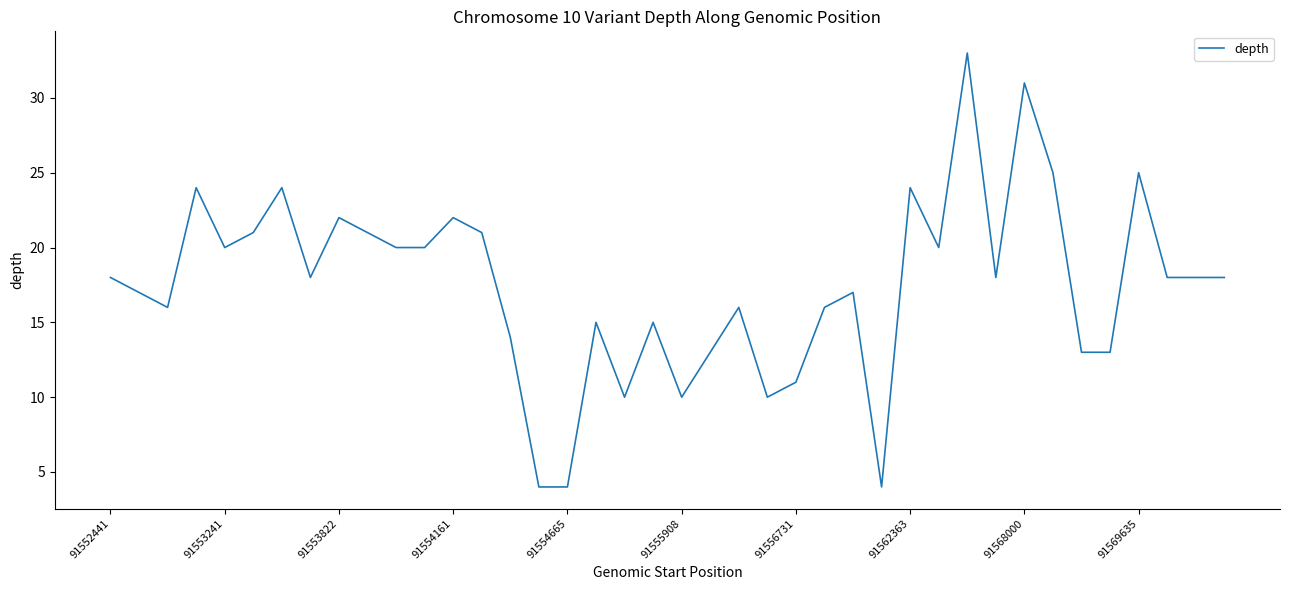

What is the difference between the maximum and minimum values?

29